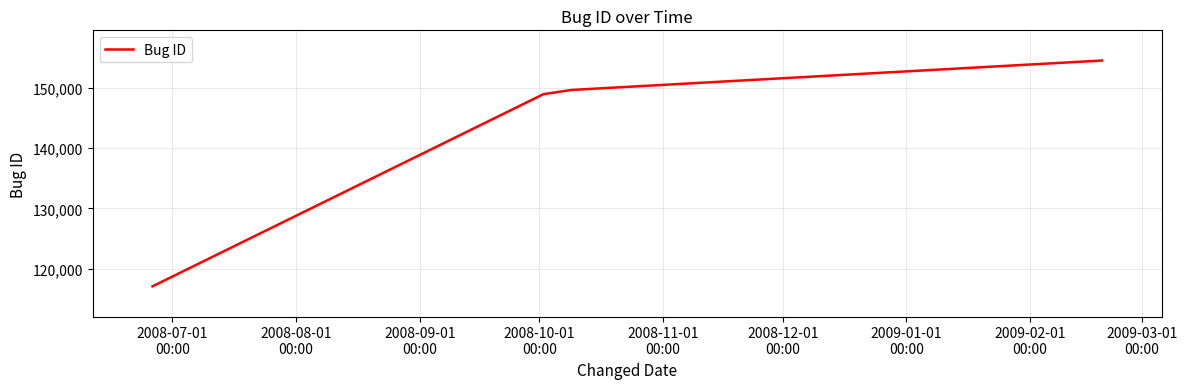

True or false: there are more than 2 points higher than both neighbors.

False